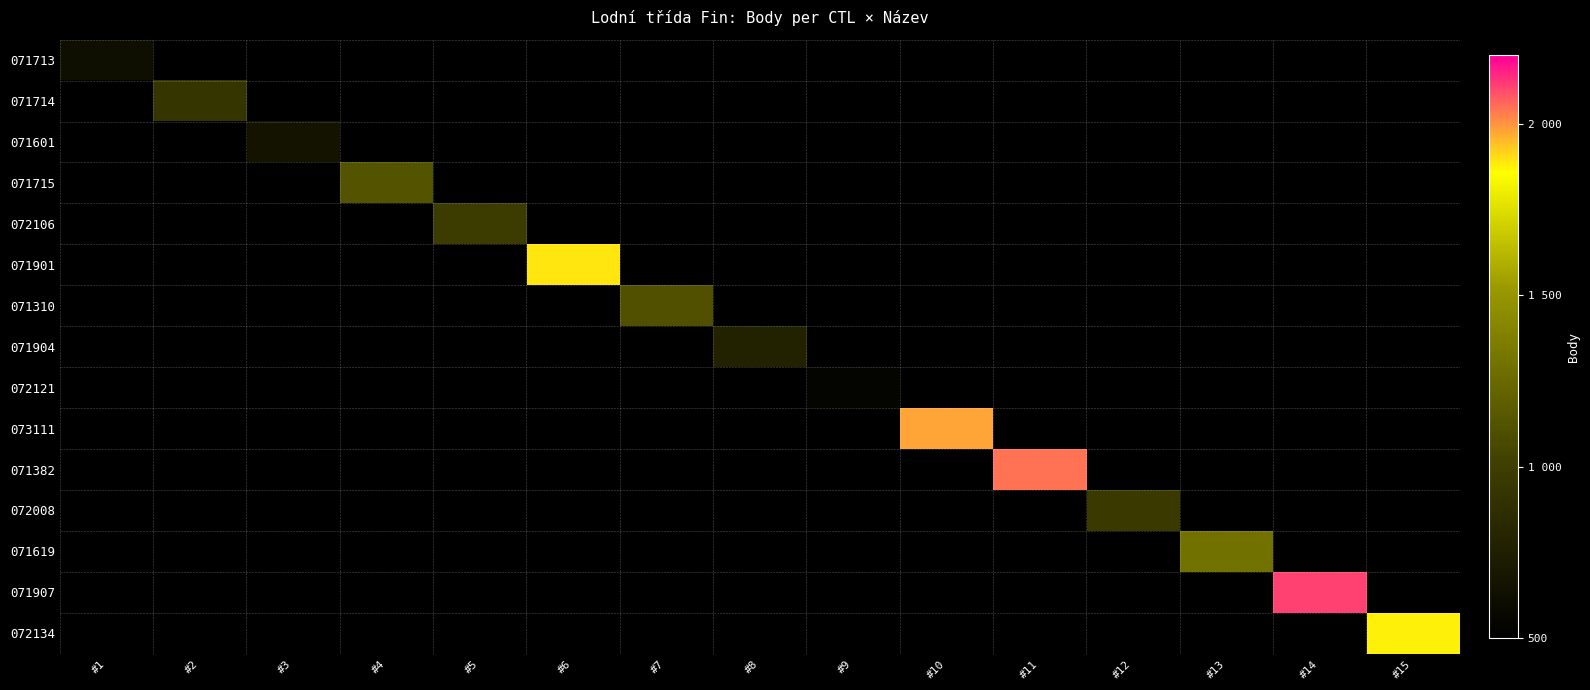

What is the maximum value shown in the chart?

2110